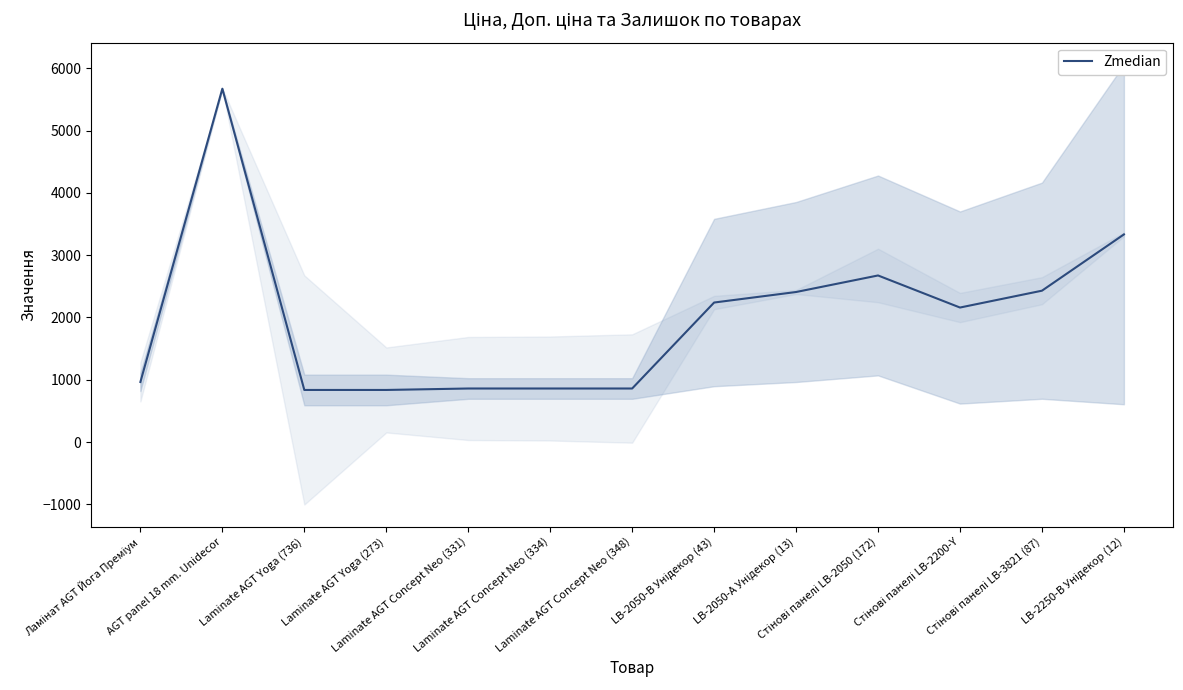

Reading left to right, extract all data points from this chart.

963.8	5673.8	835.8	835.8	859.2	859.2	859.2	2239.8	2408.8	2674.4	2159.5	2429.9	3333.7